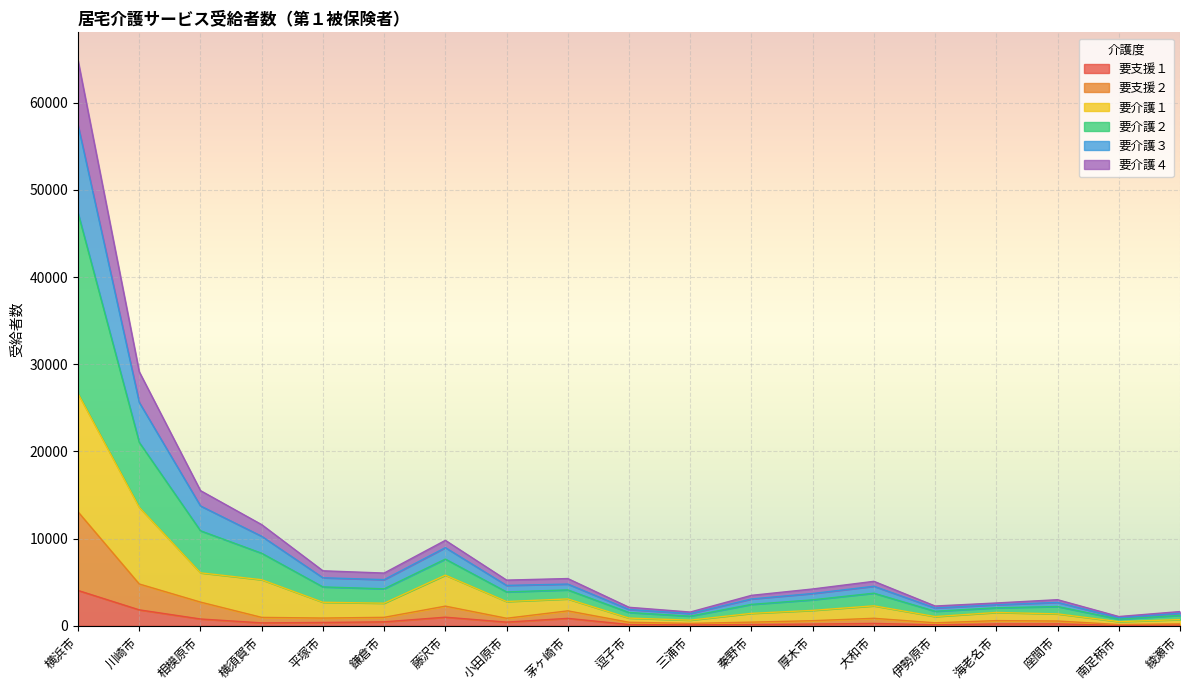

At which label does 要支援１ reach its peak?

横浜市